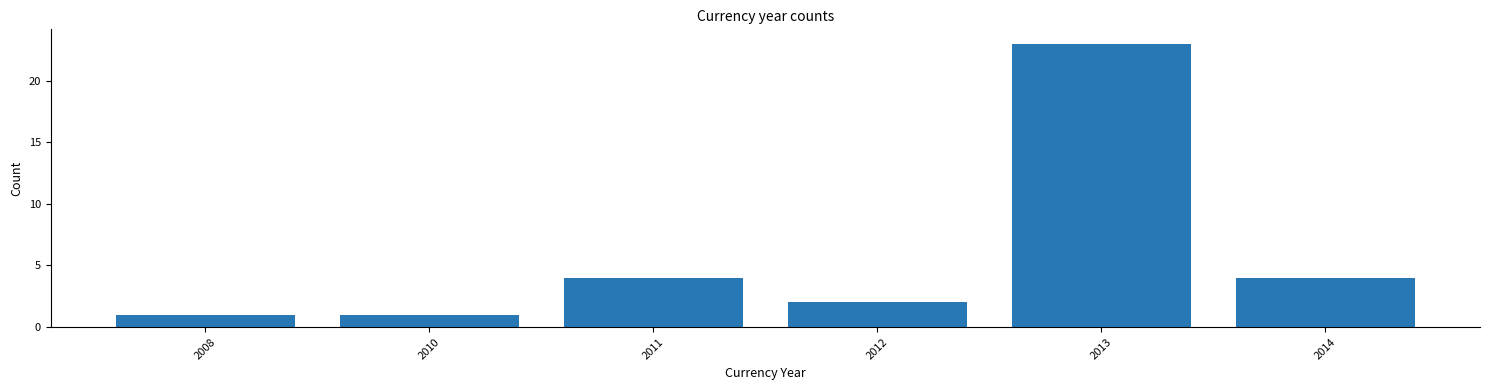

Reading left to right, what are all the values shown in this chart?

2008=1	2010=1	2011=4	2012=2	2013=23	2014=4